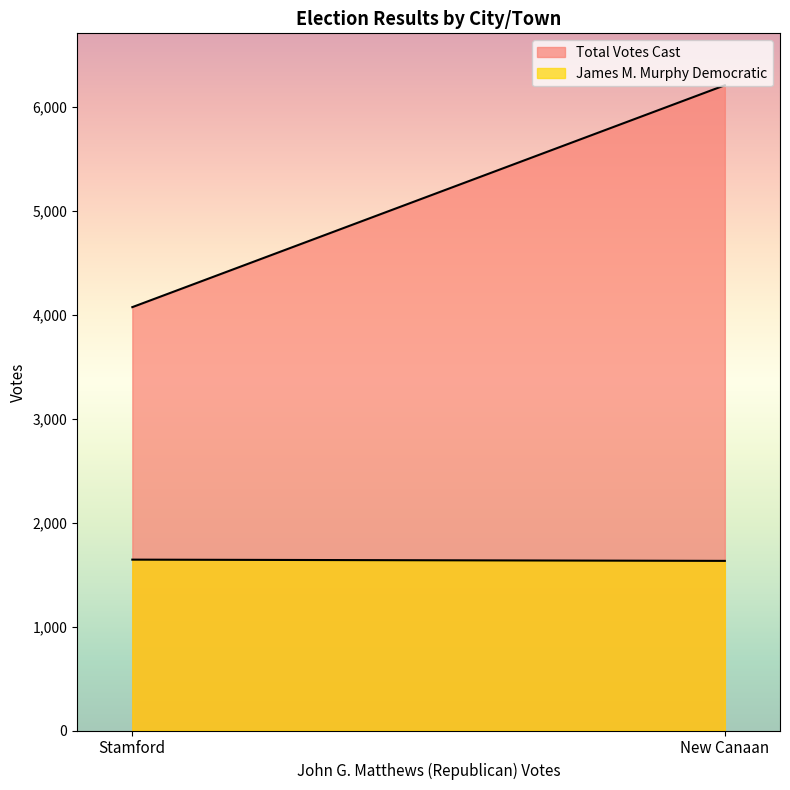

Rank the categories by James M. Murphy Democratic value from highest to lowest.

Stamford, New Canaan